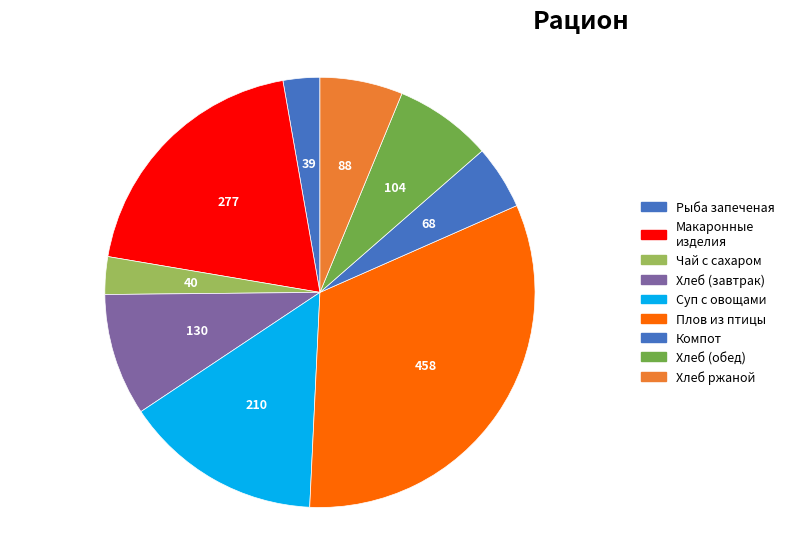

How many segments does this pie chart have?

9